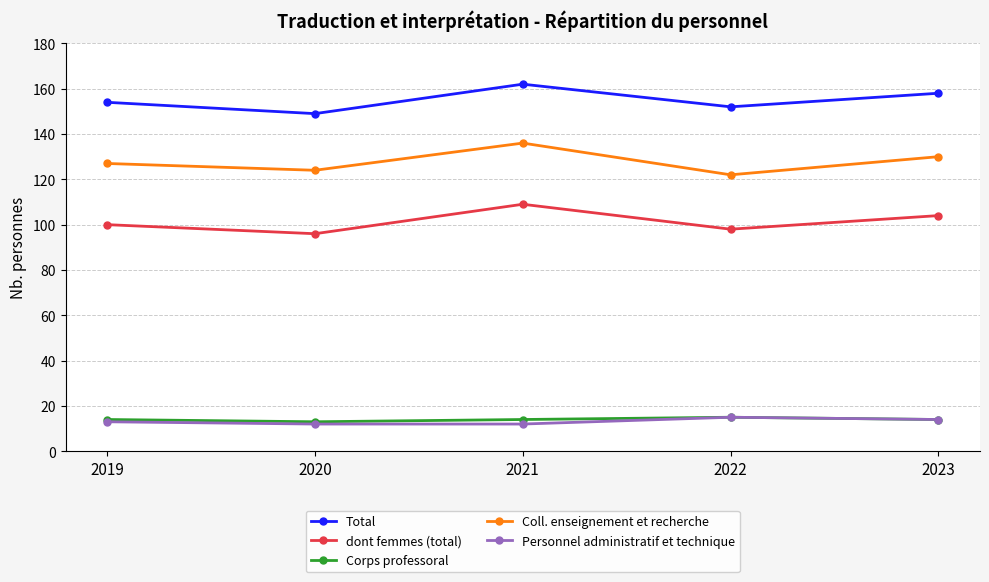

What is the difference between the highest and lowest values at 2019?

141